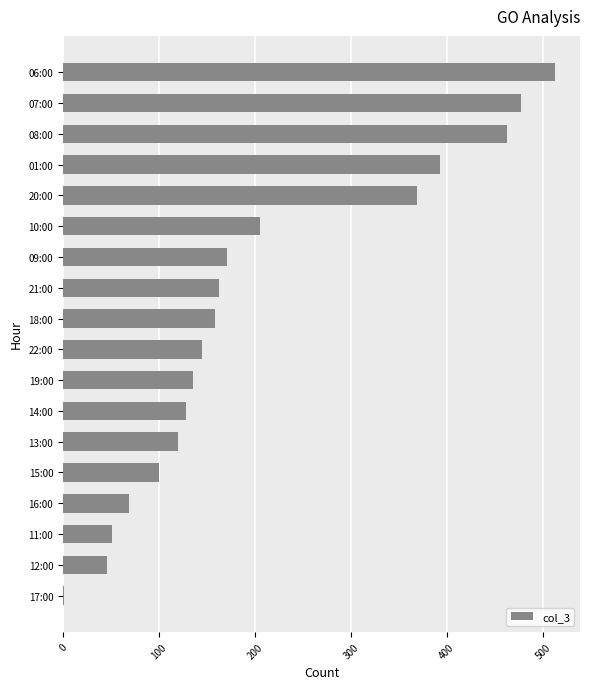

Count the number of categories in the chart.

18